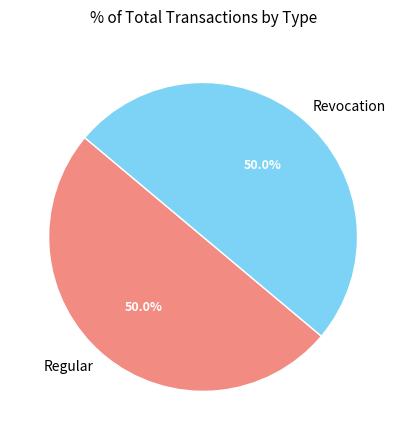

How many slices are in this pie chart?

2